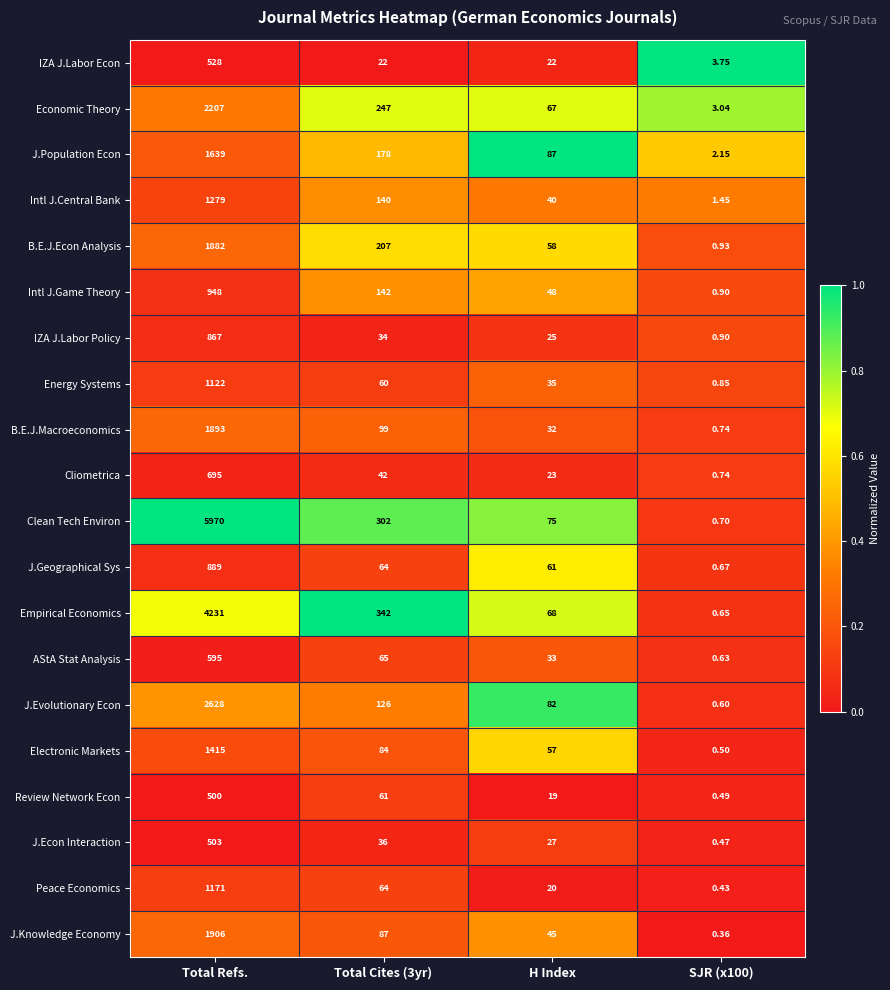

At how many categories does at least one series exceed 0?

4